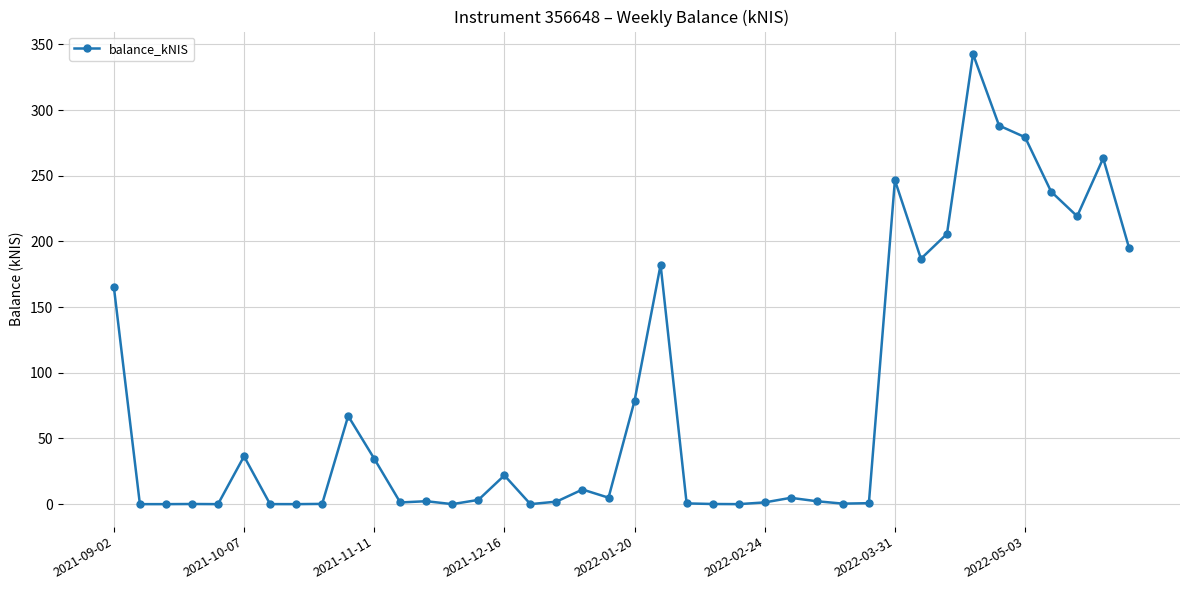

What is the average value?

77.1